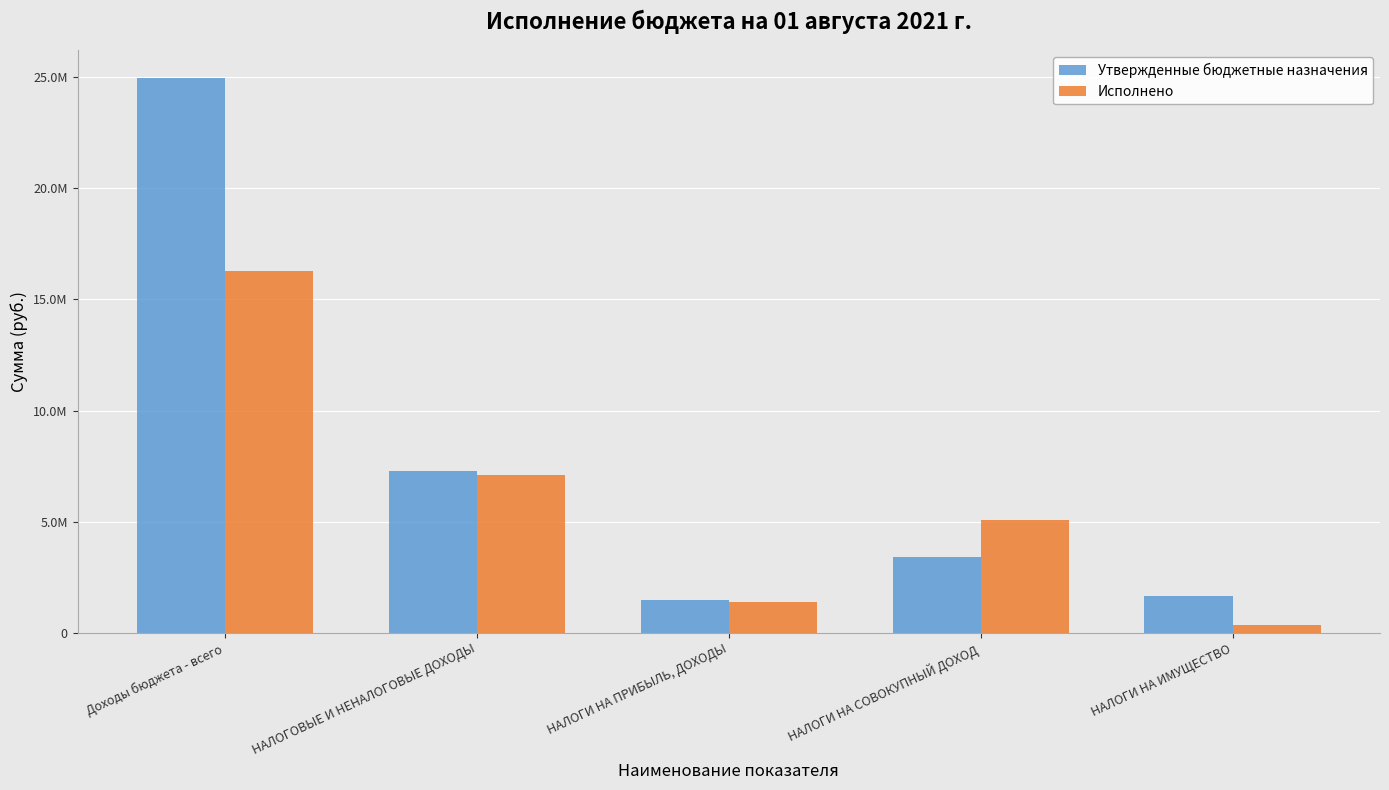

What are all the series names shown in the legend?

Утвержденные бюджетные назначения, Исполнено